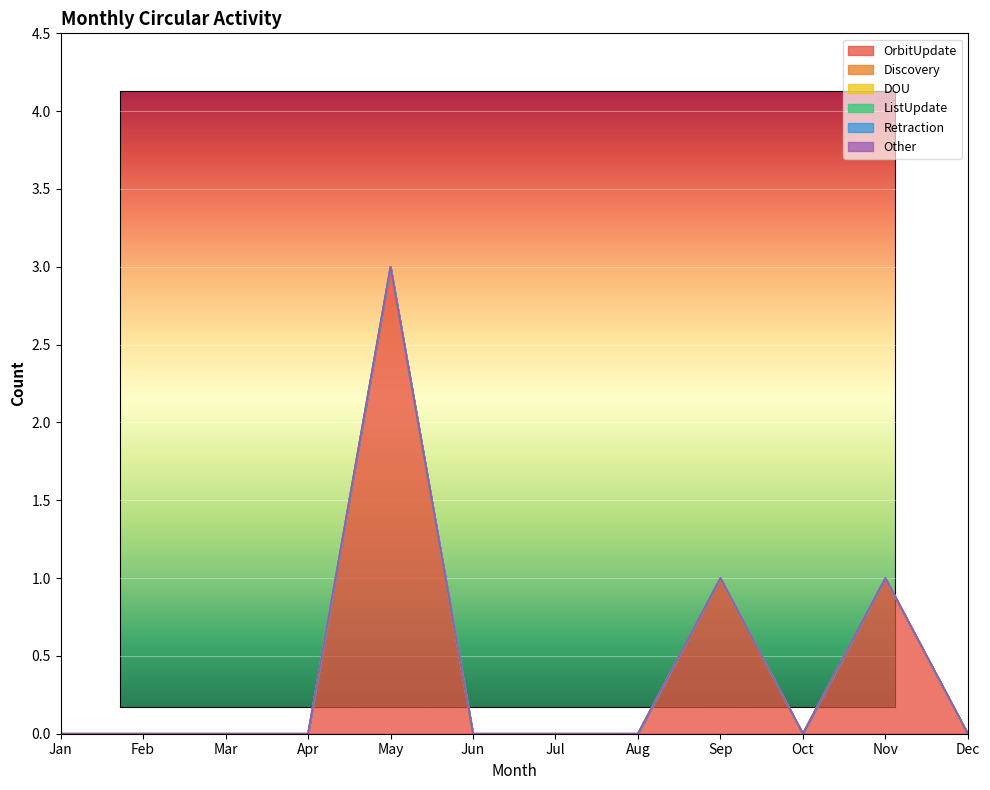

Is it true that OrbitUpdate equals 1 at Oct?

False